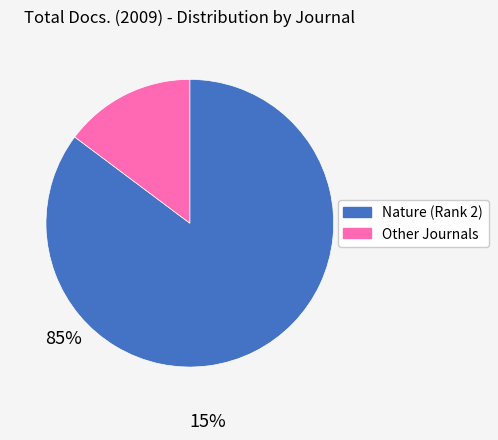

Does any single category account for the majority?

Yes